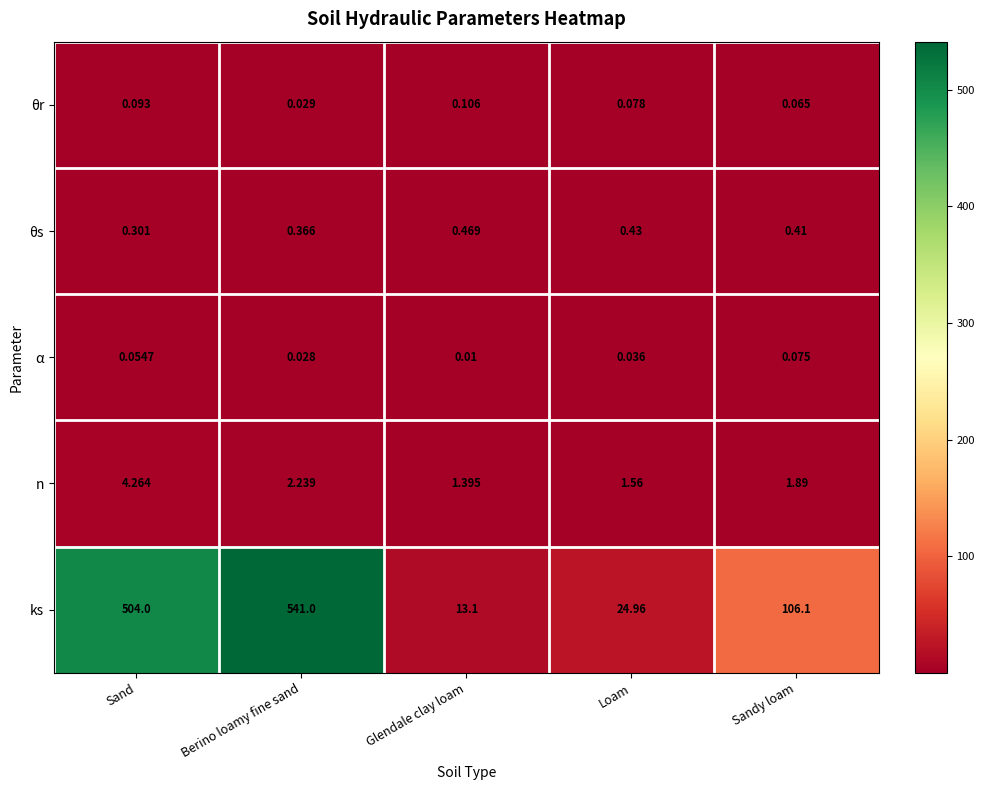

How many series are shown in this chart?

5